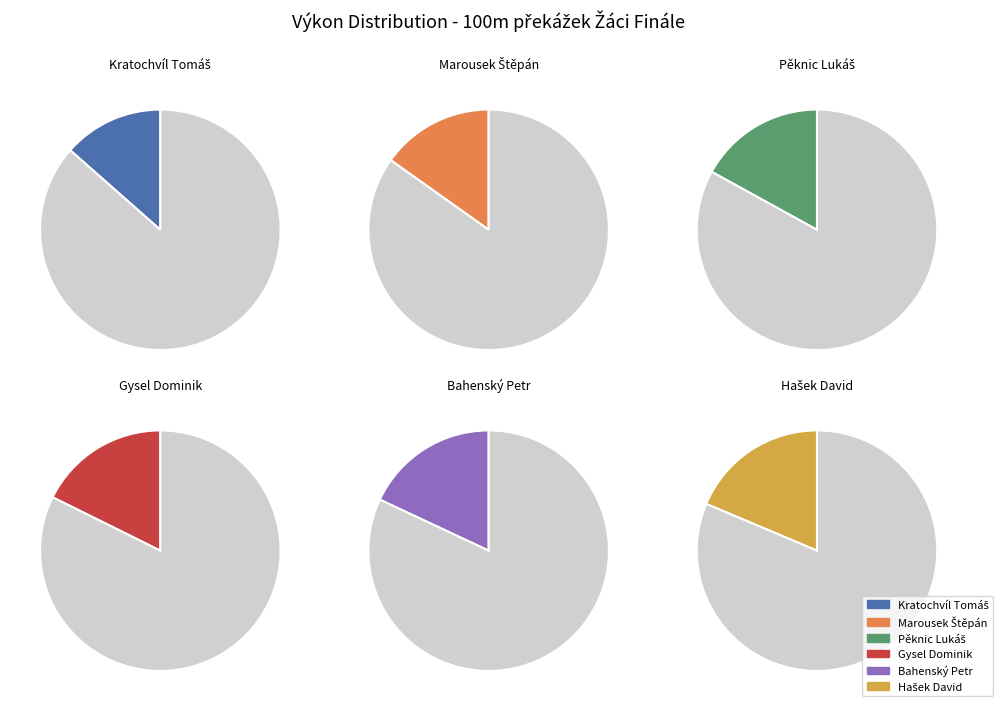

Which has a higher value, Bahenský Petr or Hašek David?

Hašek David